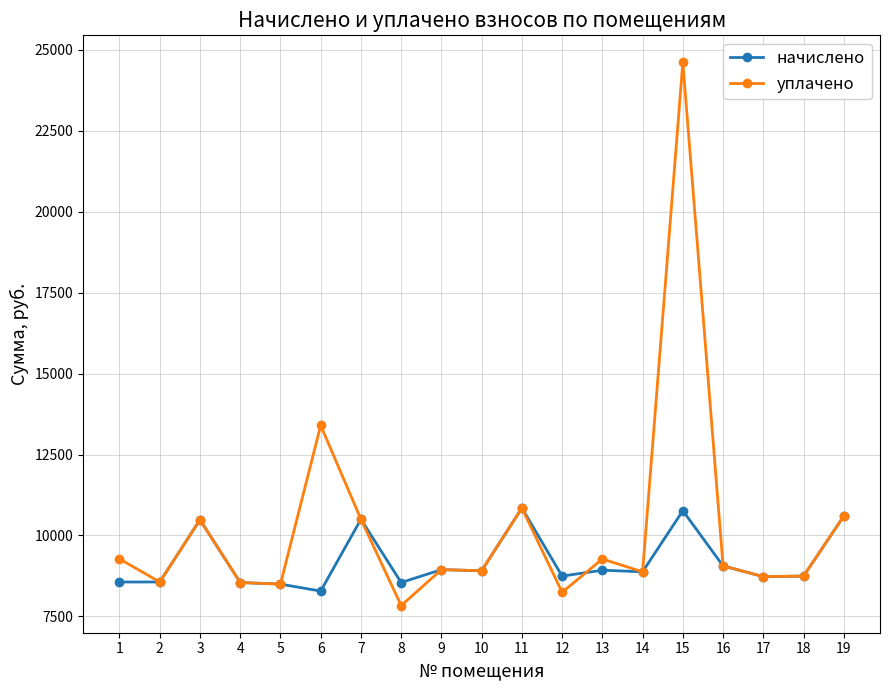

Between 1 and 12, which series saw the biggest shift?

уплачено